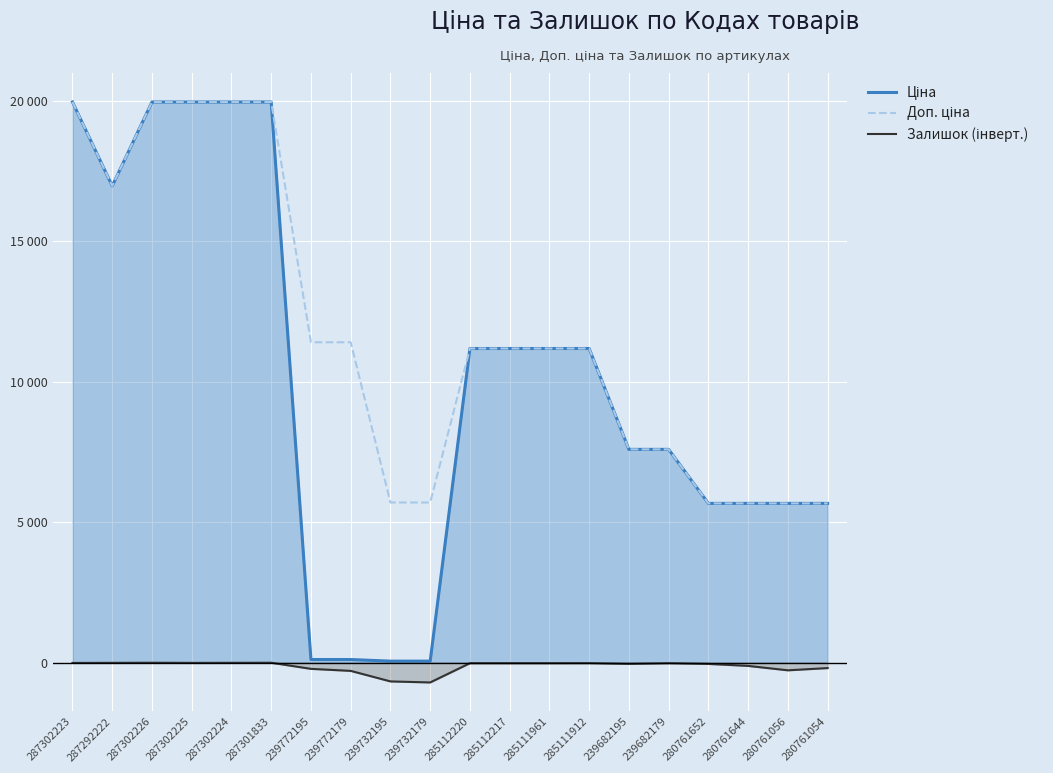

True or false: Залишок (інверт.) has more than 1 points higher than both neighbors.

True